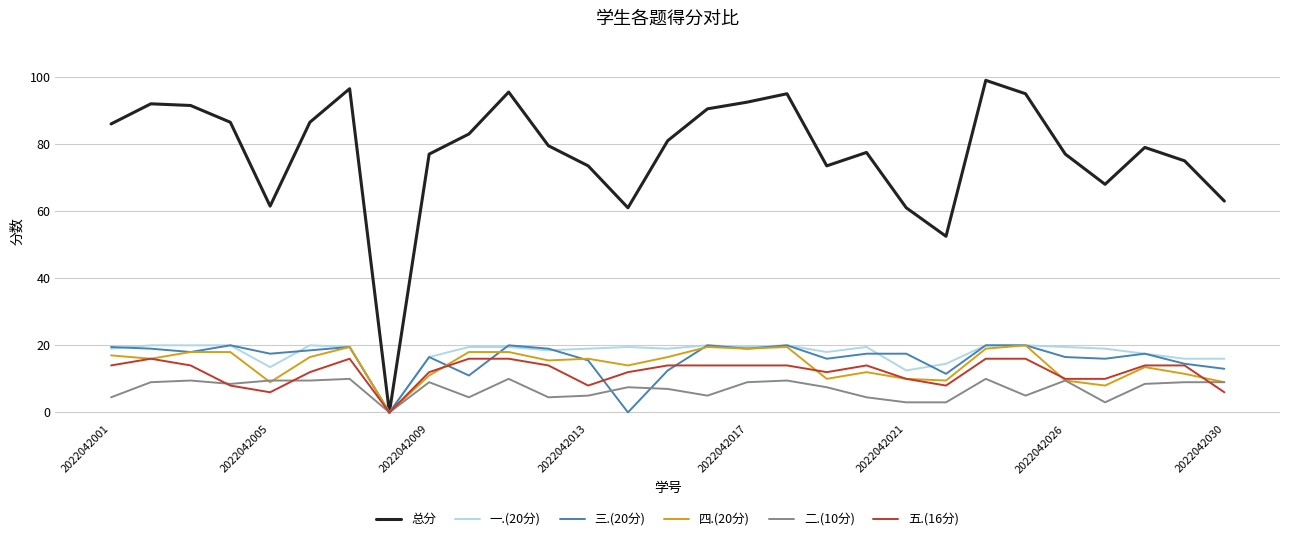

How many positive values does the 一.(20分) series have?

28